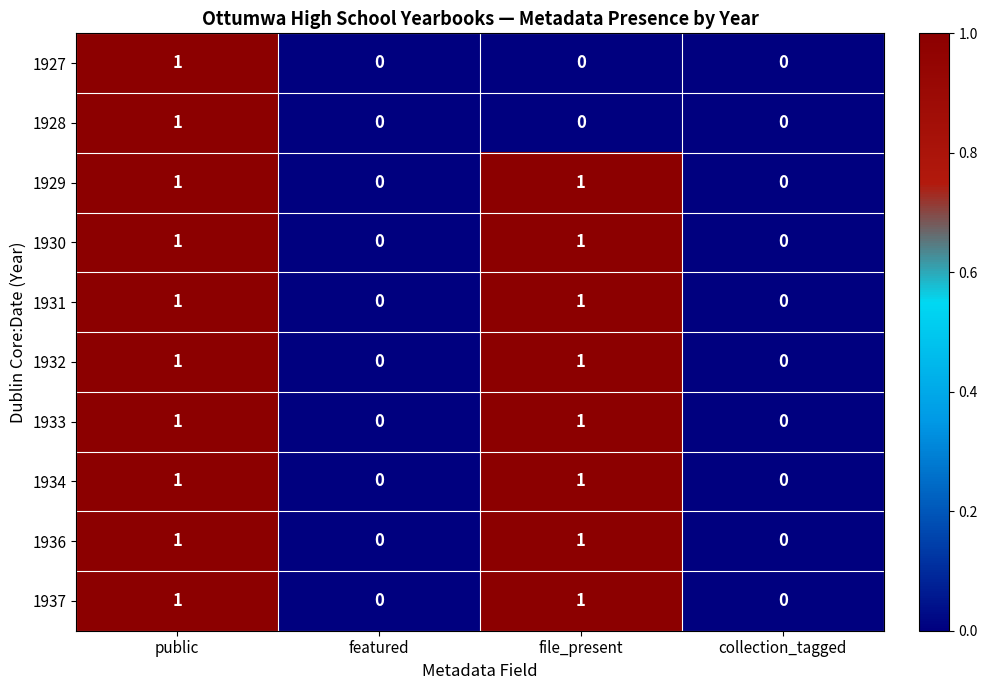

How many values in 1933 are above zero?

2